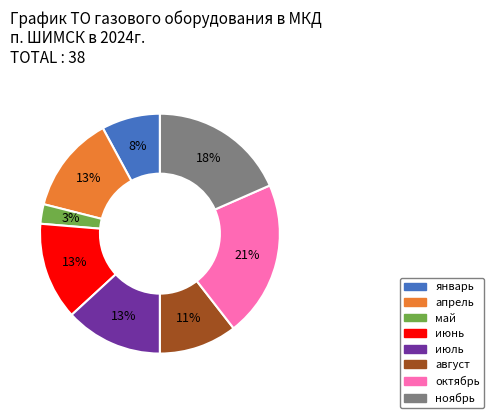

Is there a majority slice in this chart?

No